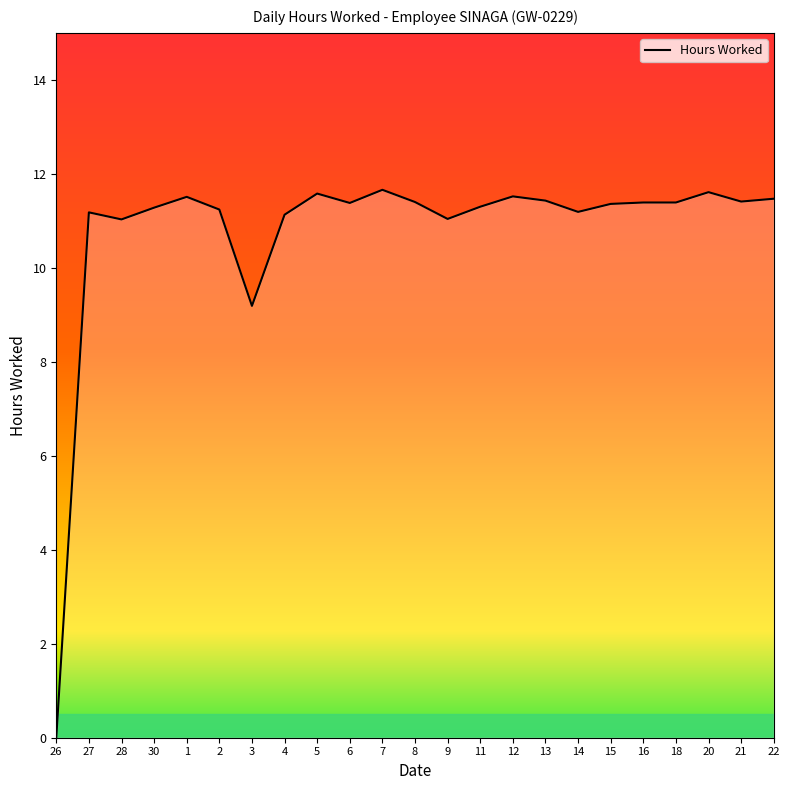

True or false: the data shows 3.8 at 5.

False